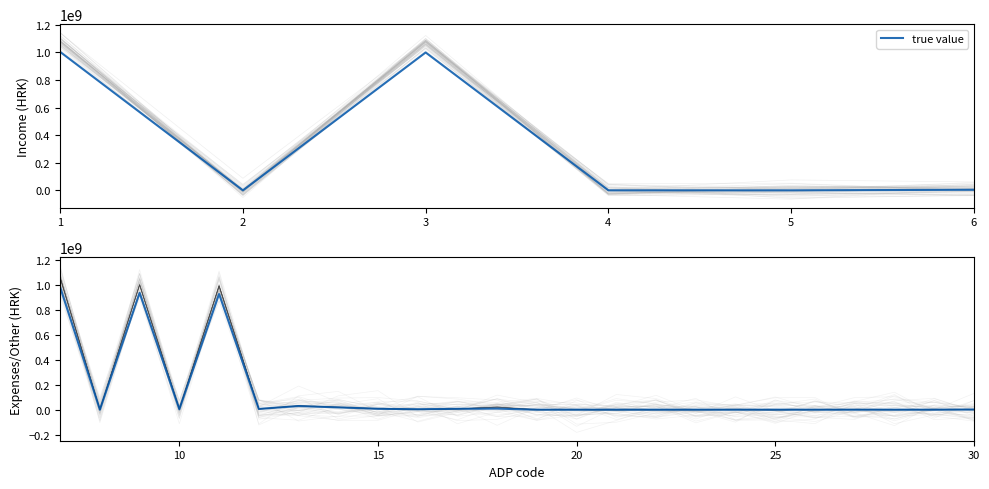

At which category does the chart reach its minimum across all series?

2